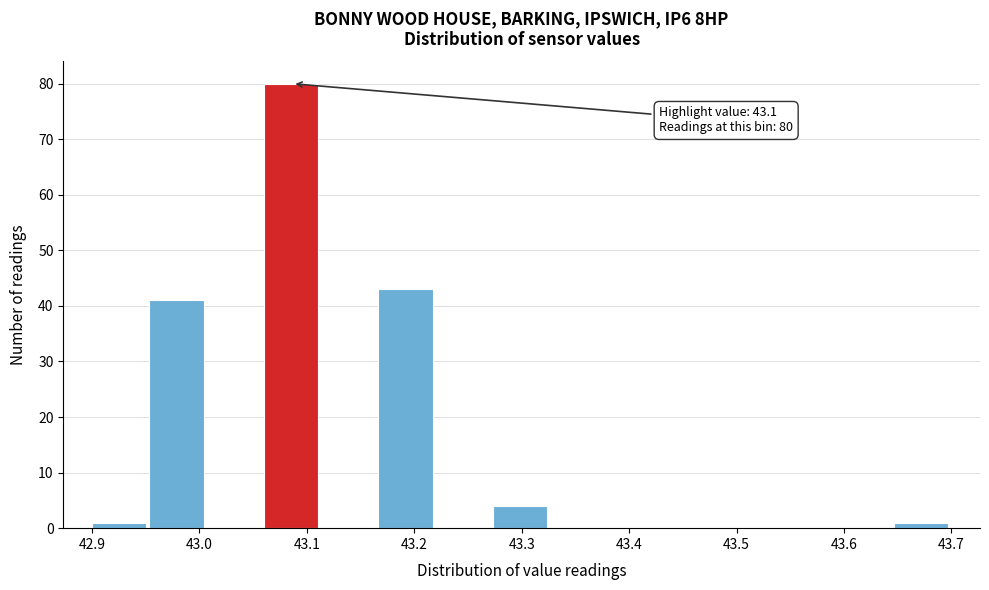

Which range on the x-axis has the tallest bar?

43.06 to 43.11